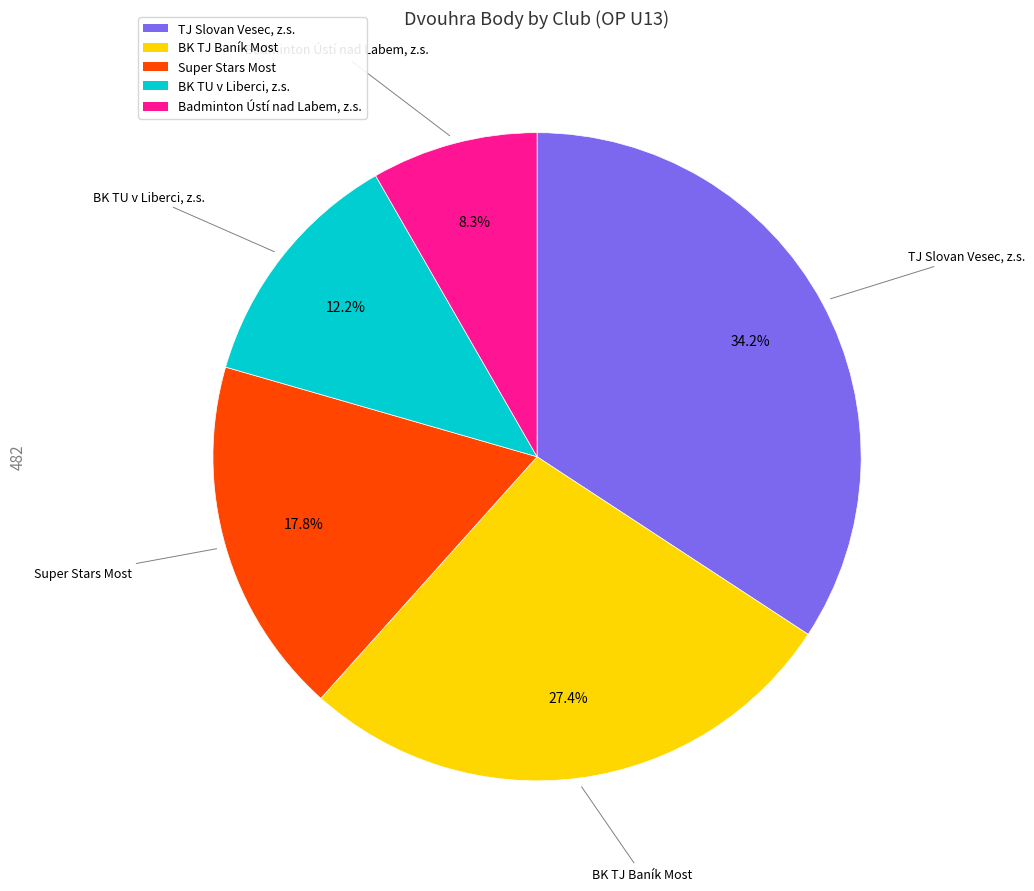

Between BK TU v Liberci, z.s. and BK TJ Baník Most, which is larger?

BK TJ Baník Most